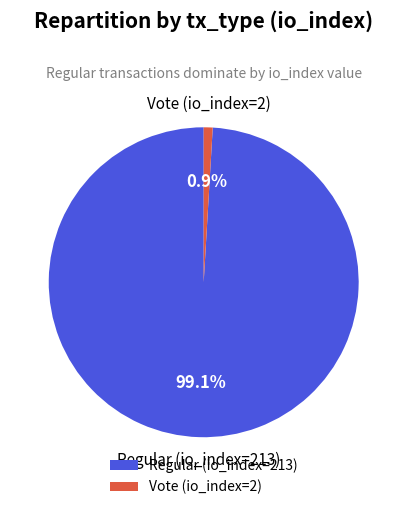

Rank the categories by value from lowest to highest.

Vote (io_index=2), Regular (io_index=213)